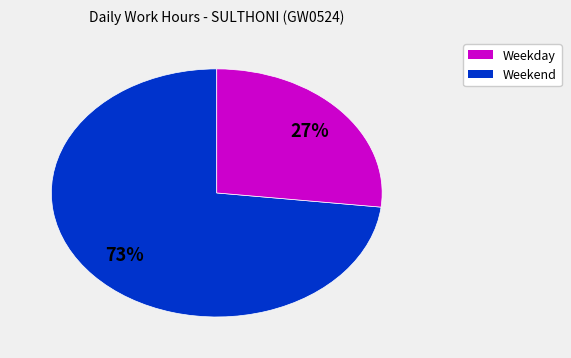

To the nearest percent, what is the difference between the largest and smallest slice percentages?

46%